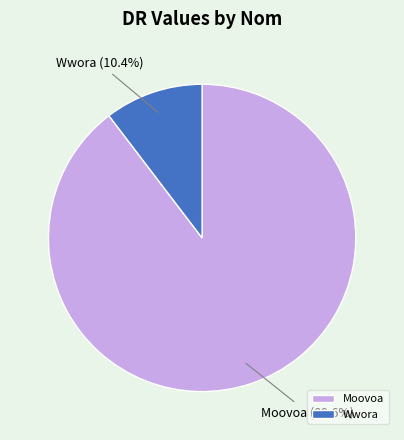

Between Wwora and Moovoa, which is larger?

Moovoa